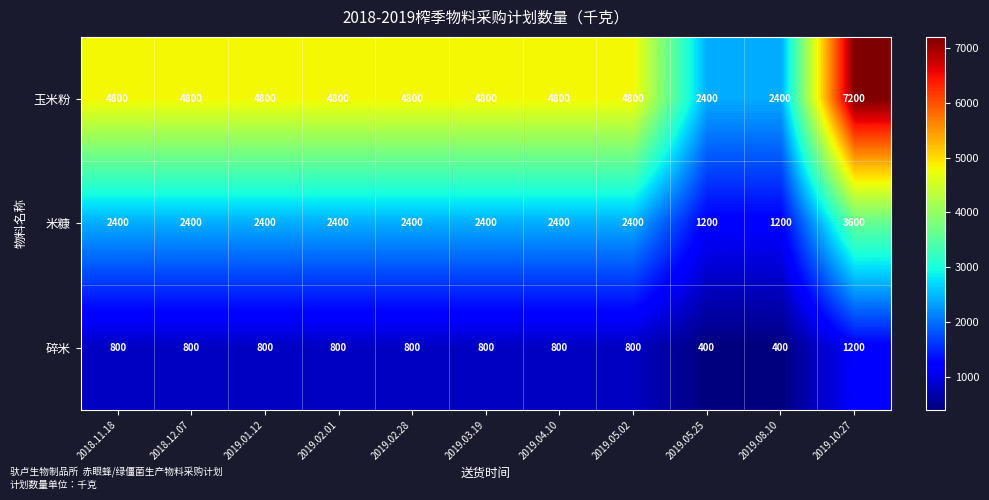

What is the sum of the 碎米 values at 2019.08.10 and 2019.05.02?

1200